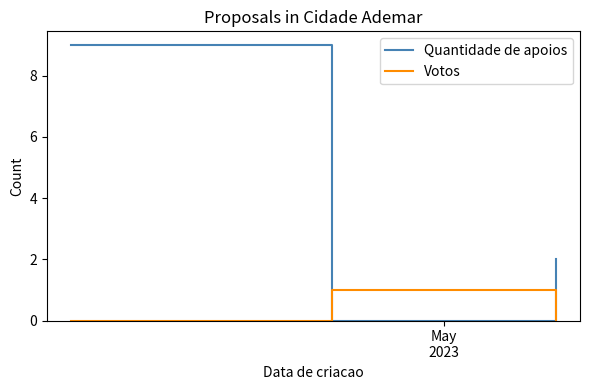

What is the maximum value shown in the chart?

9